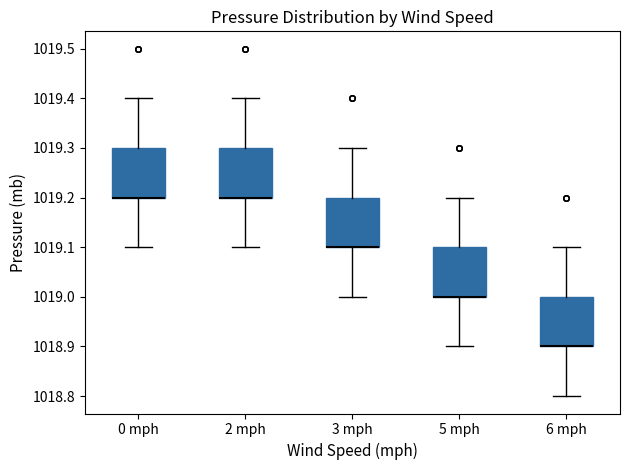

Reading left to right, transcribe this box plot: for each box, give where its median line is, the range the box spans, and where its two whiskers end, as read against the y-axis. The values are not printed on the chart, so give them approximately, as read against the axis.

0 mph: median 1019.2 (drawn on the box's lower edge), box 1019.2 to 1019.3, whiskers 1019.1 to 1019.4
2 mph: median 1019.2 (drawn on the box's lower edge), box 1019.2 to 1019.3, whiskers 1019.1 to 1019.4
3 mph: median 1019.1 (drawn on the box's lower edge), box 1019.1 to 1019.2, whiskers 1019.0 to 1019.3
5 mph: median 1019.0 (drawn on the box's lower edge), box 1019.0 to 1019.1, whiskers 1018.9 to 1019.2
6 mph: median 1018.9 (drawn on the box's lower edge), box 1018.9 to 1019.0, whiskers 1018.8 to 1019.1